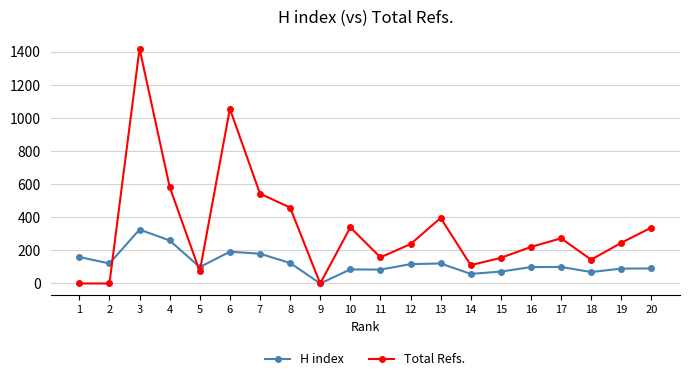

How many data points does each series have?

20